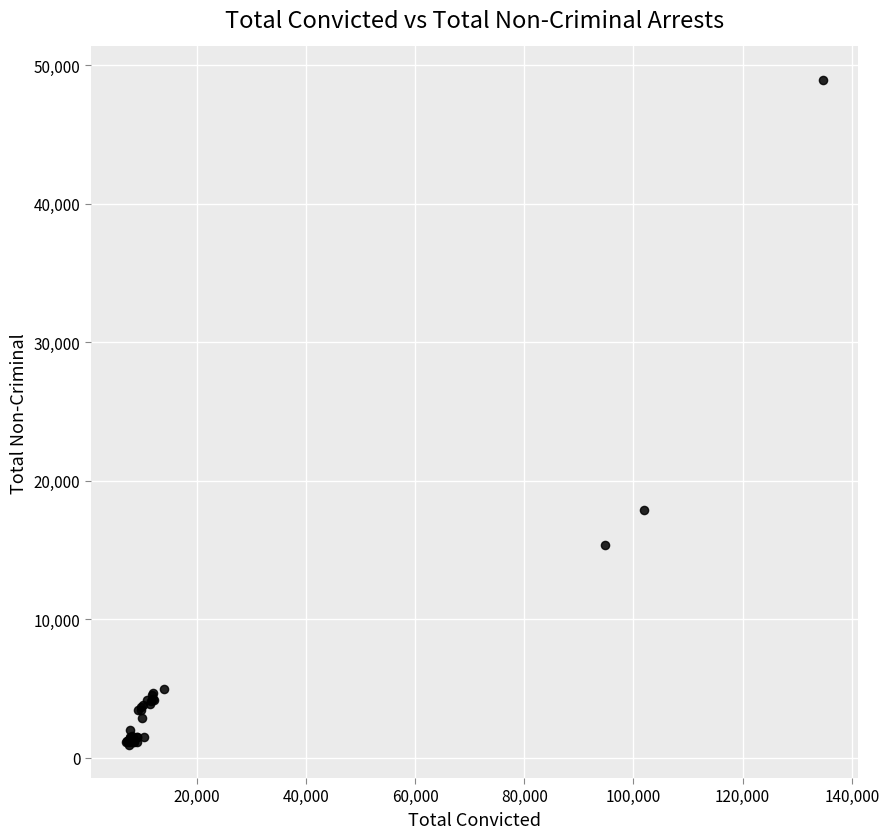

What Y value in the scatter plot is closest to 24945?

17890